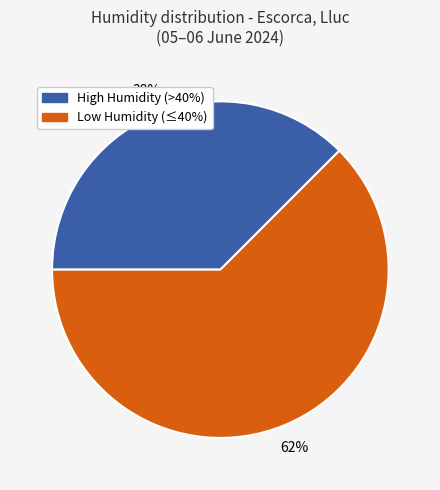

Does any single category account for the majority?

Yes